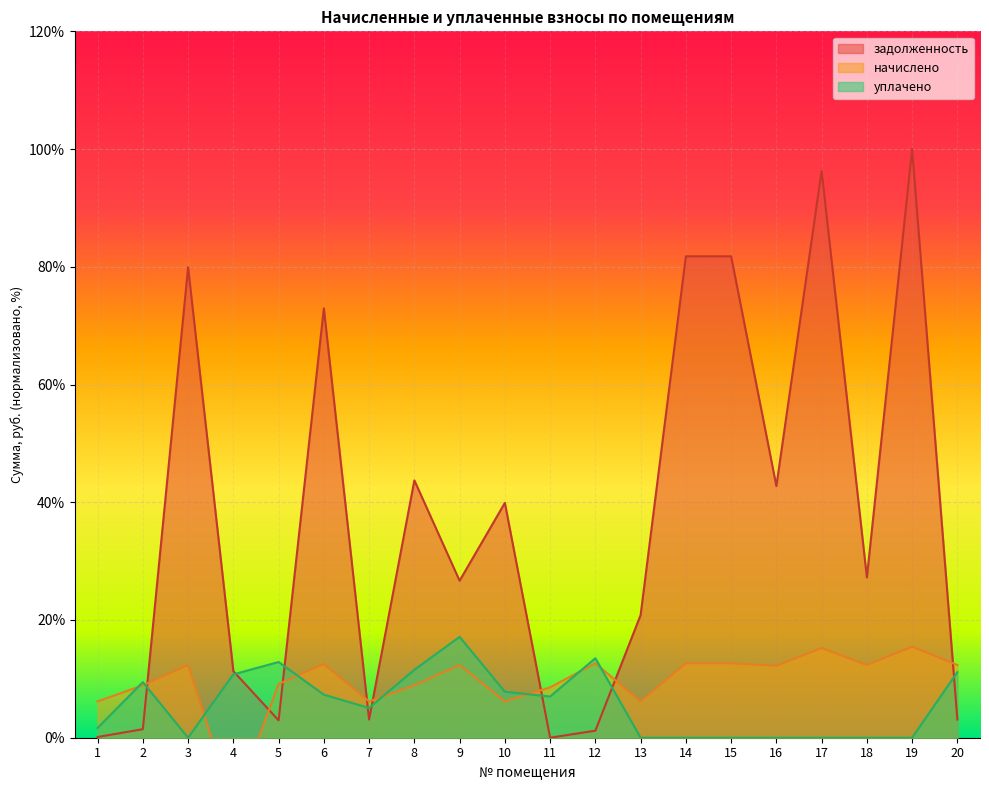

The value of уплачено at 3 is 0.0. True or false?

True